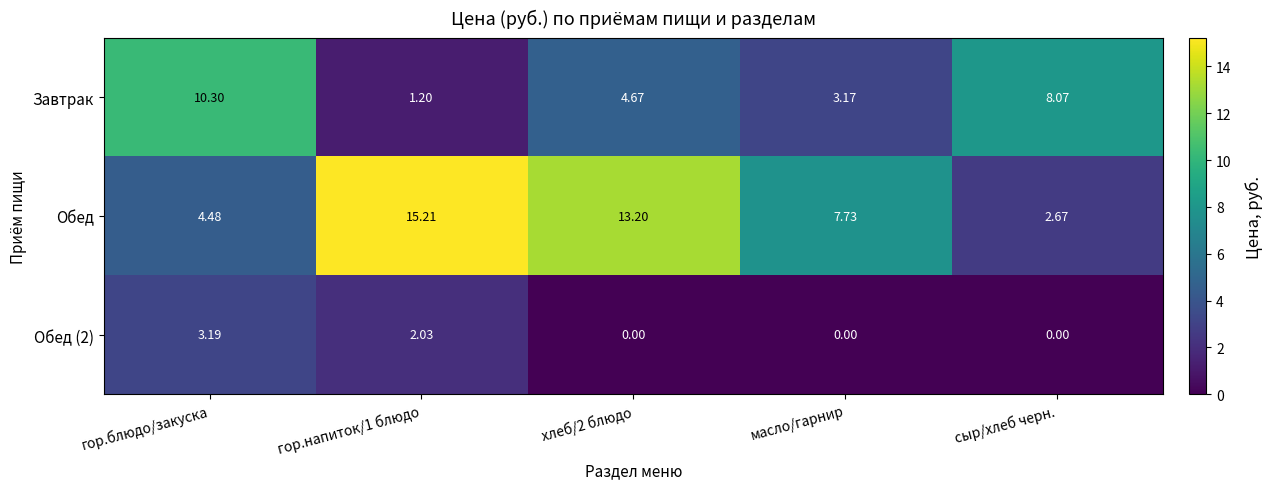

At which label does Обед (2) reach its peak?

гор.блюдо/закуска